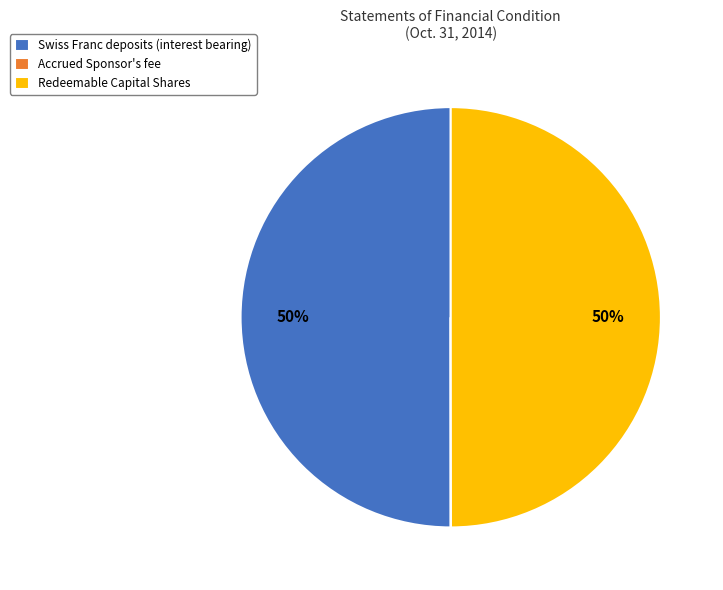

To the nearest percent, what is the difference between the largest and smallest slice percentages?

50%